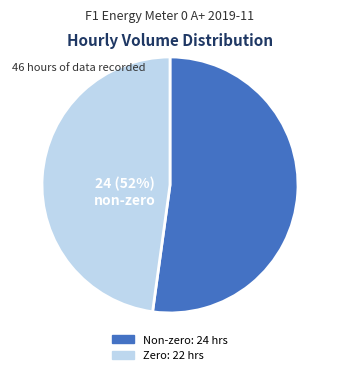

True or false: 5 accounts for 9% of the total.

False